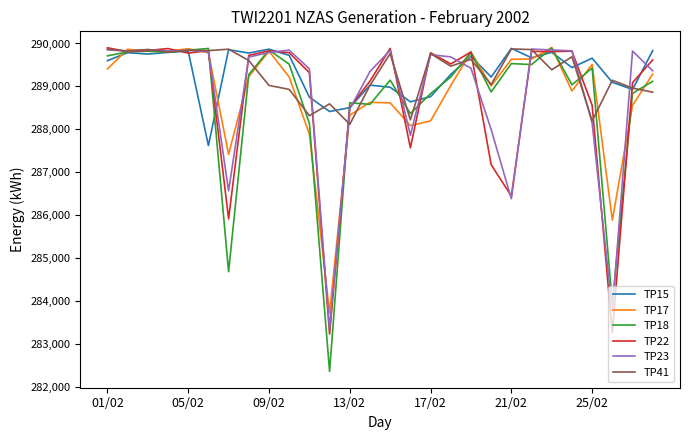

Which series has the largest range (max minus min)?

TP18